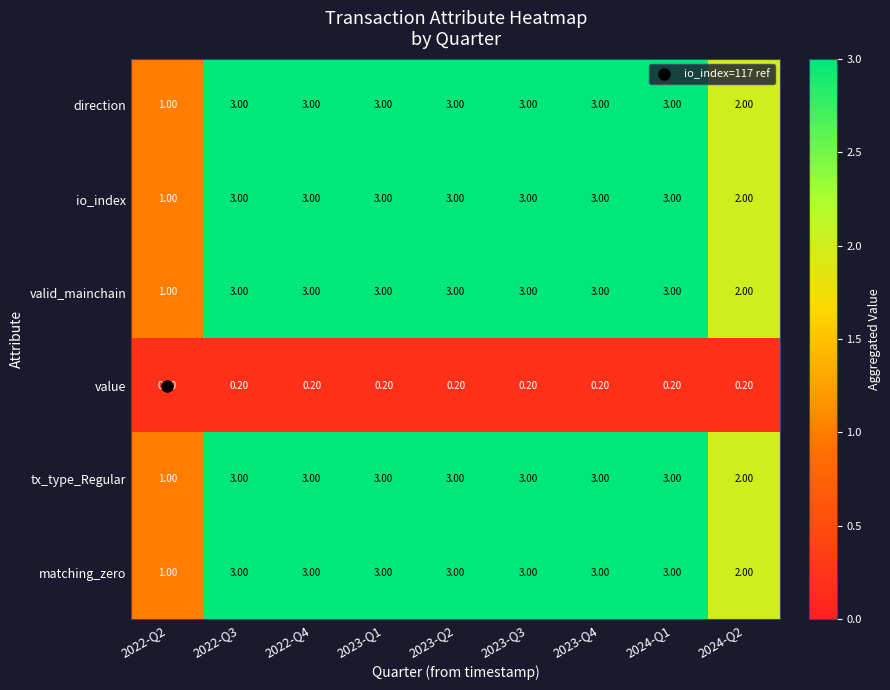

What is the spread (max minus min) of values at 2023-Q1?

2.8